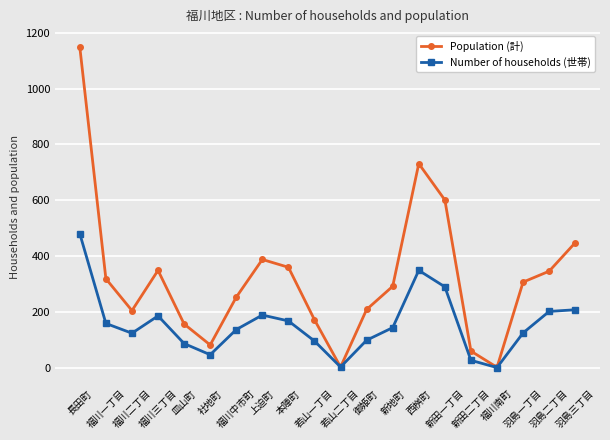

Rank the series by their average value, from highest to lowest.

Population (計), Number of households (世帯)